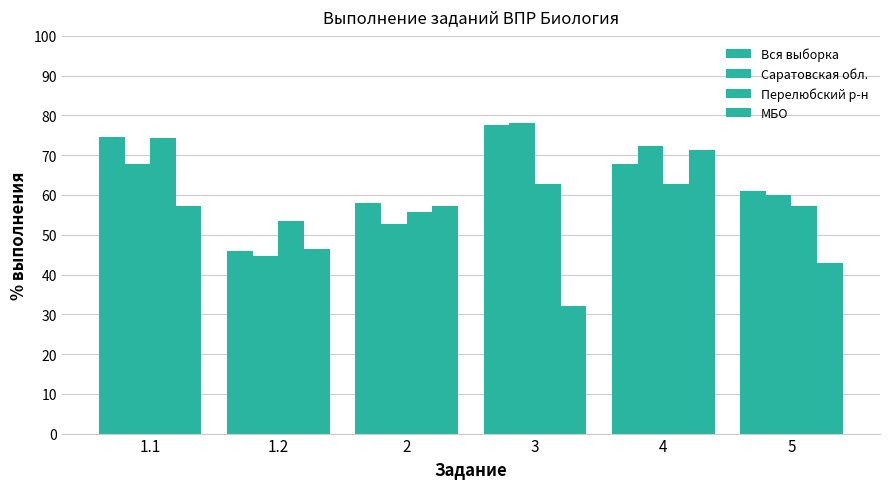

What is the difference between the maximum and minimum values in the Саратовская обл. series?

33.4